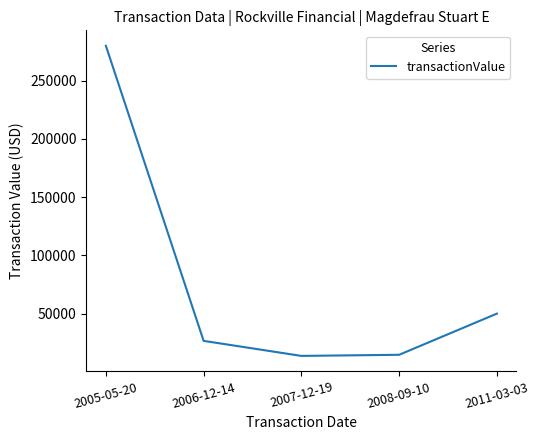

The value at 2005-05-20 is 466770. True or false?

False